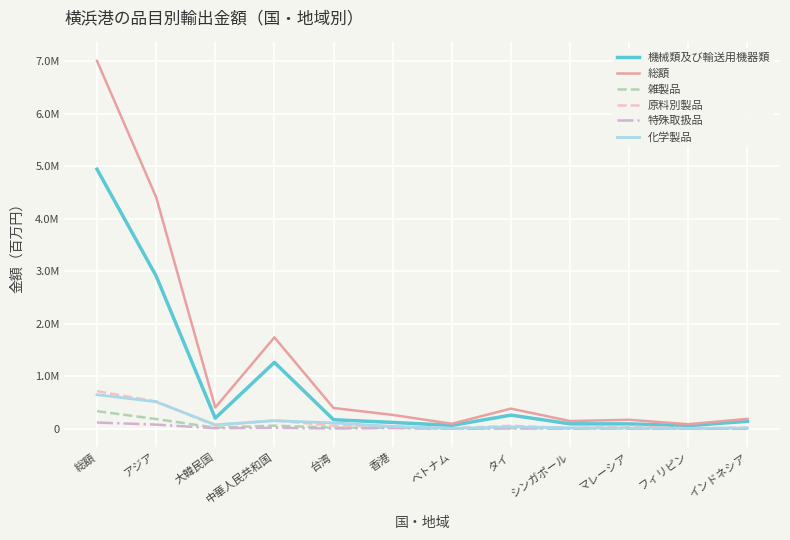

Rank the series by their maximum value, from highest to lowest.

総額, 機械類及び輸送用機器類, 原料別製品, 化学製品, 雑製品, 特殊取扱品